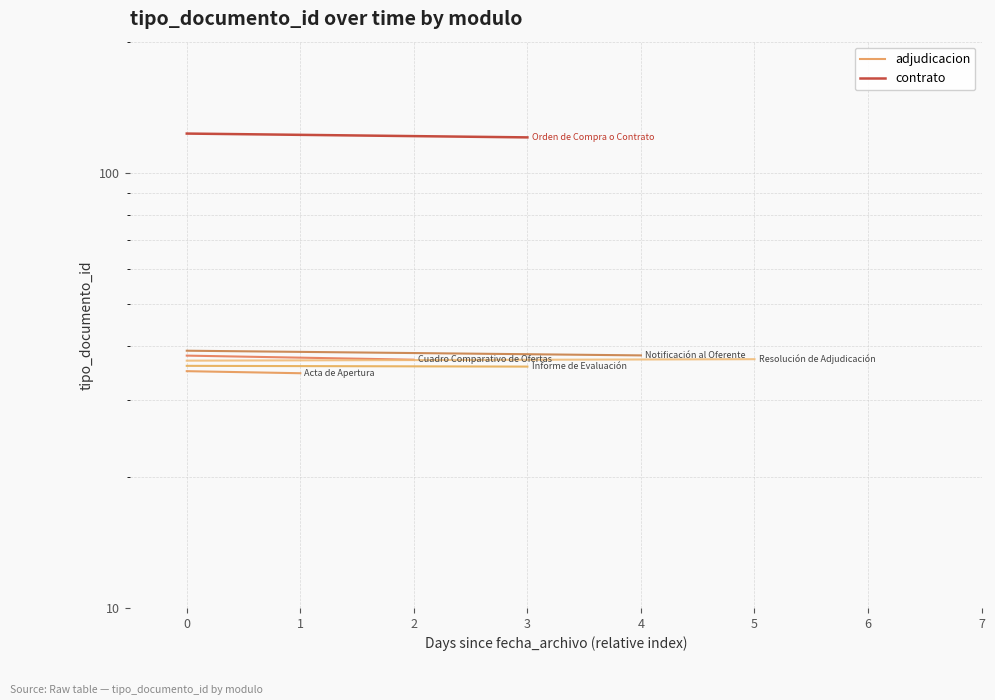

How many adjudicacion values are between 34 and 35?

2